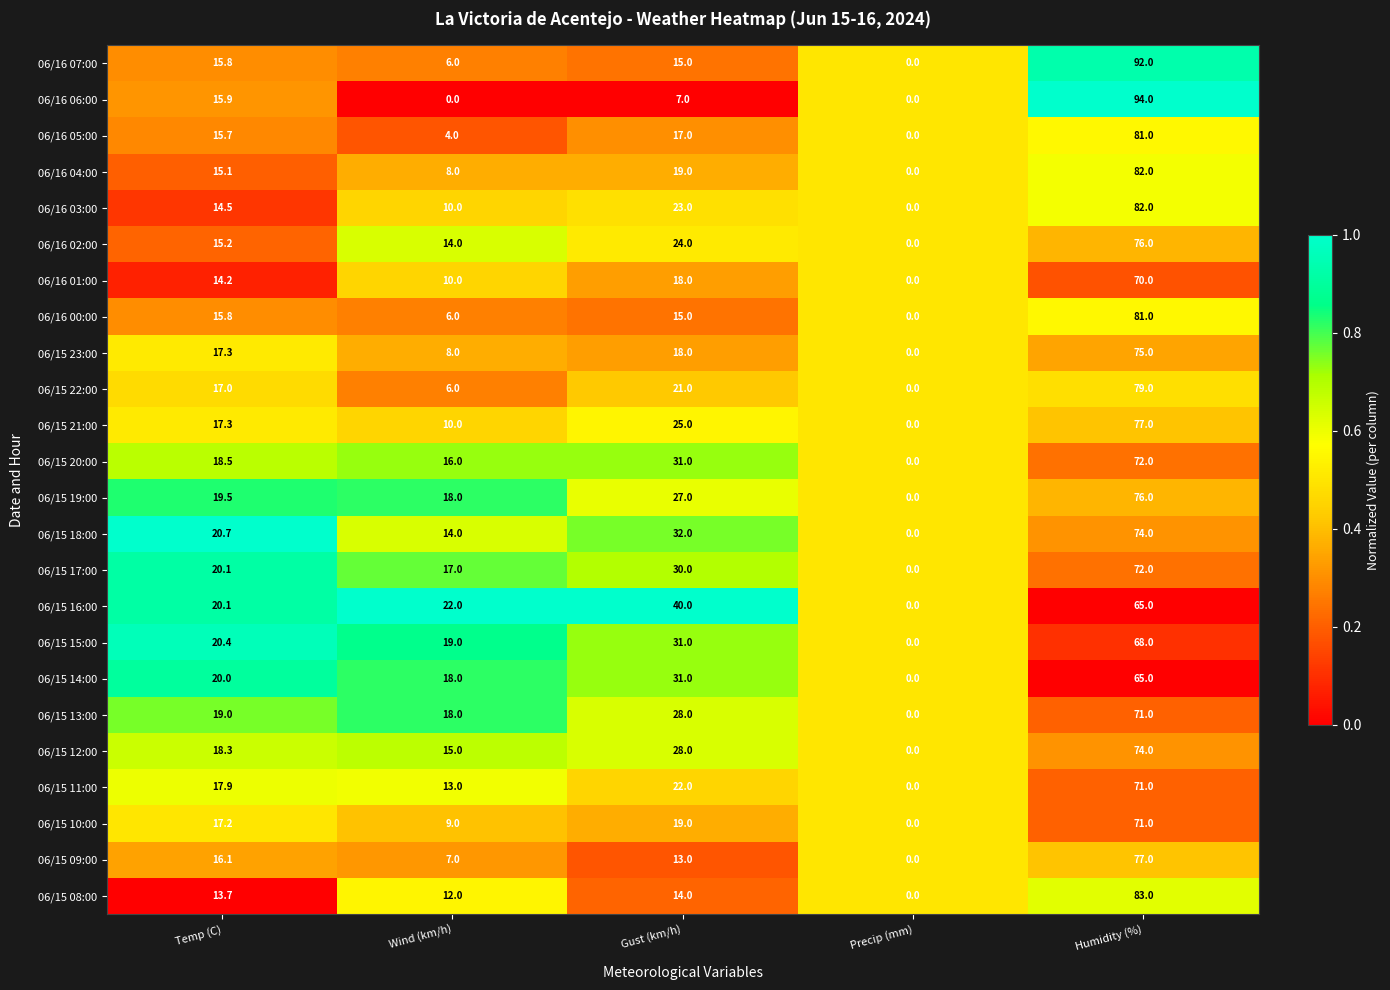

Which series has the largest total across all categories?

06/15 16:00